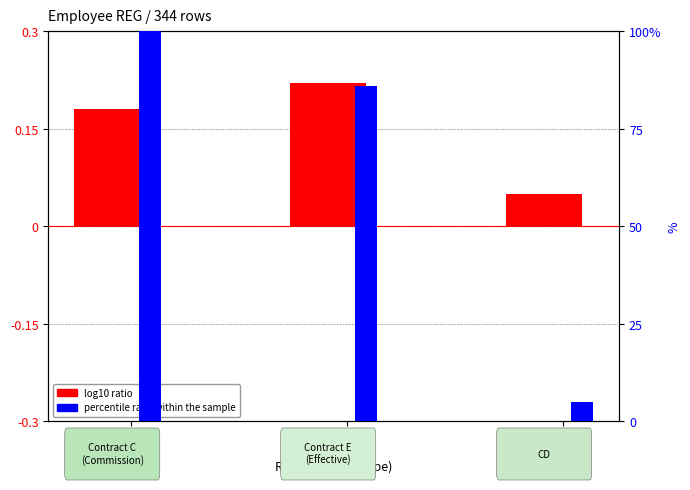

Where is log10 ratio nearest to the value 0?

CD